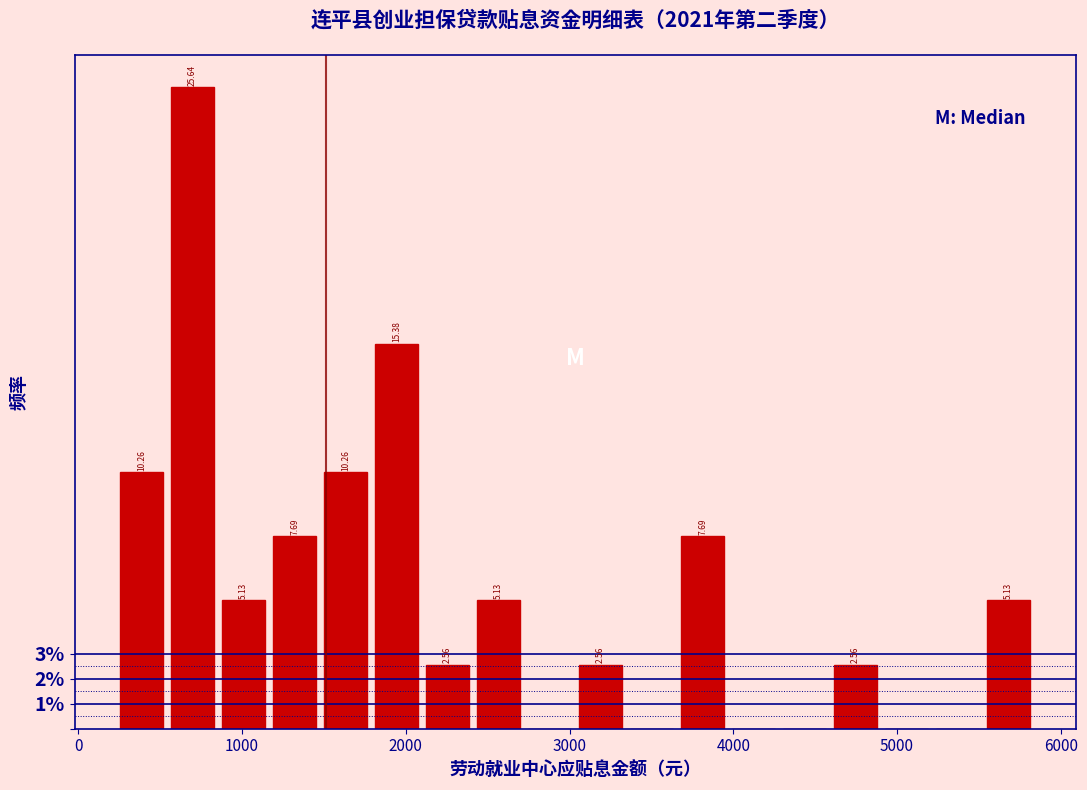

Read against the x-axis, roughly where is the centre of the tallest bar?

700